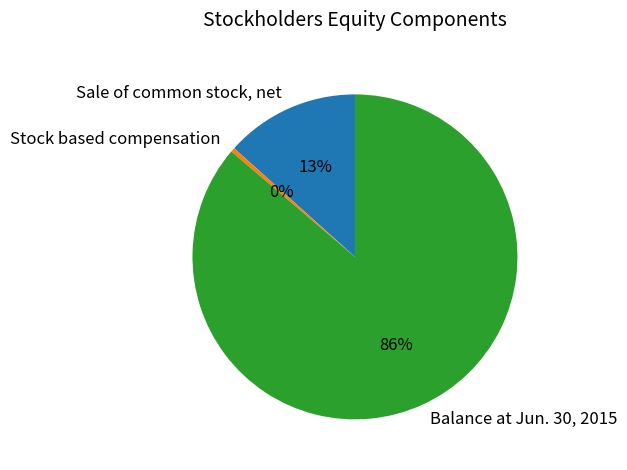

Which slice is the largest?

Balance at Jun. 30, 2015